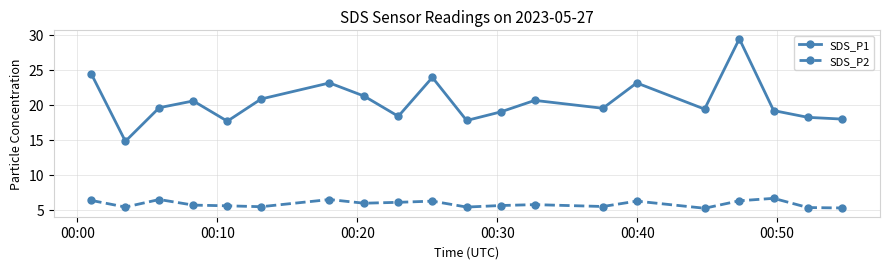

In SDS_P2, how many points are higher than both neighbors (excluding endpoints)?

6